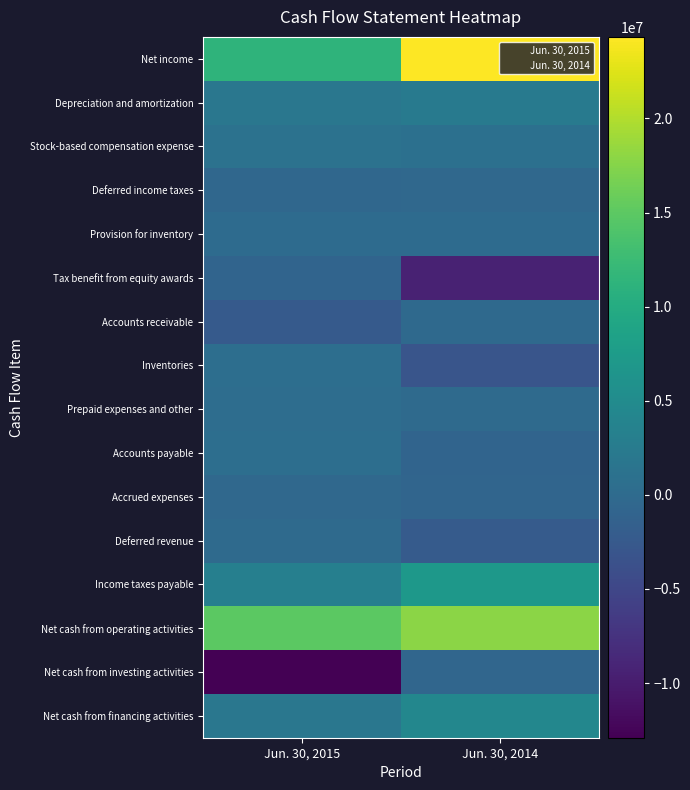

What is the difference between the highest and lowest values at Jun. 30, 2015?

27785997